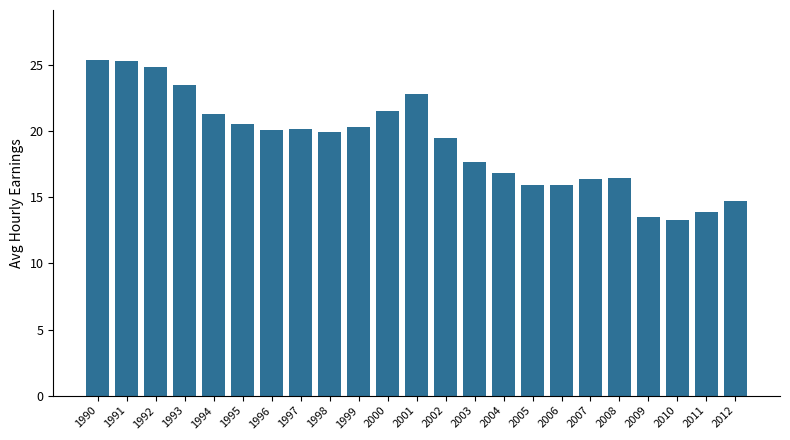

At which category does the chart reach its minimum across all series?

2010